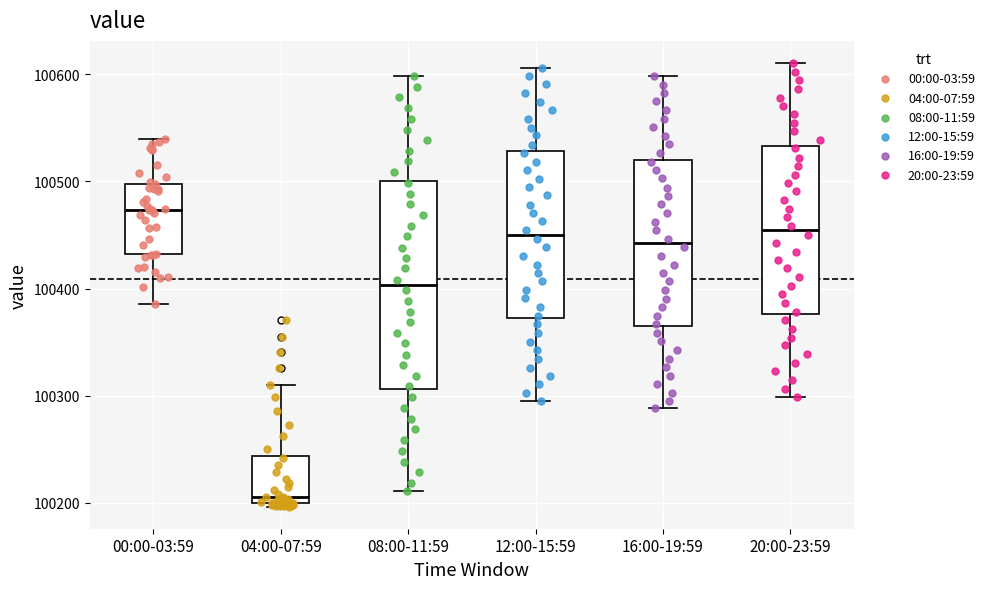

Reading left to right, transcribe this box plot: for each box, give where its median line is, the range the box spans, and where its two whiskers end, as read against the y-axis. The values are not printed on the chart, so give them approximately, as read against the axis.

00:00-03:59: median 100470, box 100430 to 100500, whiskers 100390 to 100540
04:00-07:59: median 100210, box 100200 to 100240, whiskers 100200 to 100310
08:00-11:59: median 100400, box 100310 to 100500, whiskers 100210 to 100600
12:00-15:59: median 100450, box 100370 to 100530, whiskers 100290 to 100610
16:00-19:59: median 100440, box 100360 to 100520, whiskers 100290 to 100600
20:00-23:59: median 100450, box 100380 to 100530, whiskers 100300 to 100610